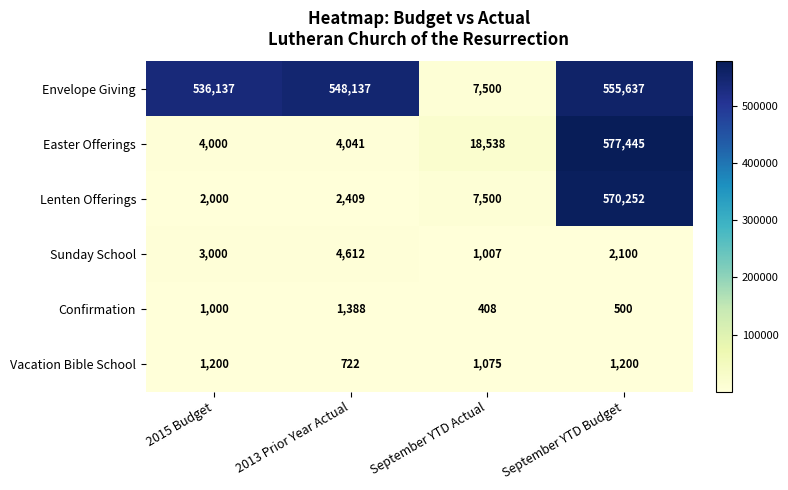

Between 2013 Prior Year Actual and September YTD Budget, which series saw the biggest shift?

Easter Offerings